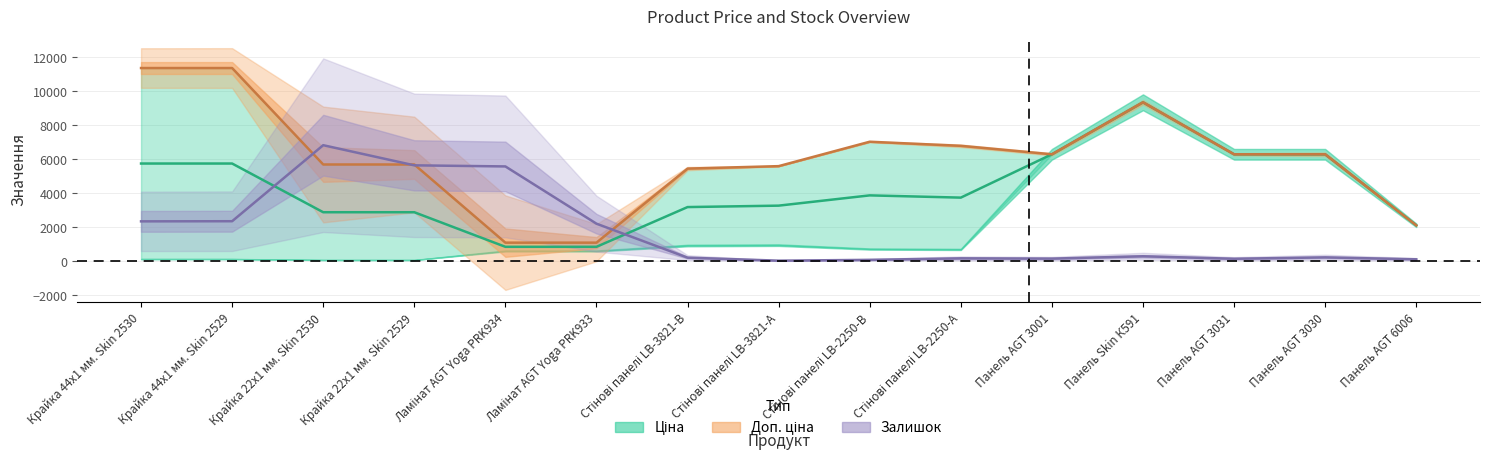

What is the difference between the Залишок values at Панель AGT 6006 and Крайка 44x1 мм. Skin 2530?

2229.2